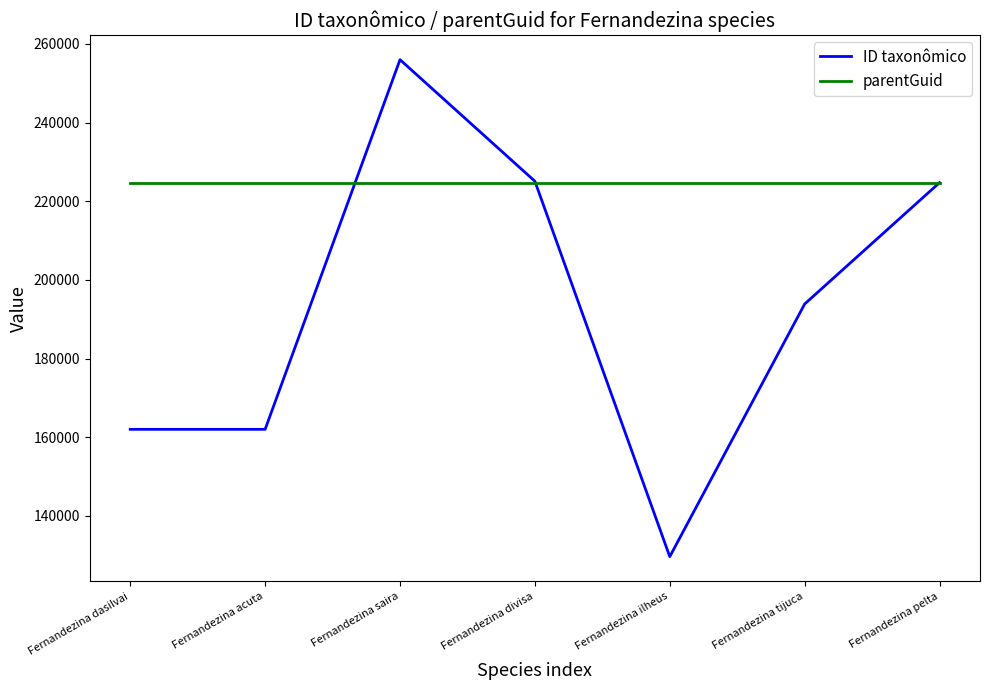

Is it true that parentGuid equals 224713 at Fernandezina dasilvai?

True